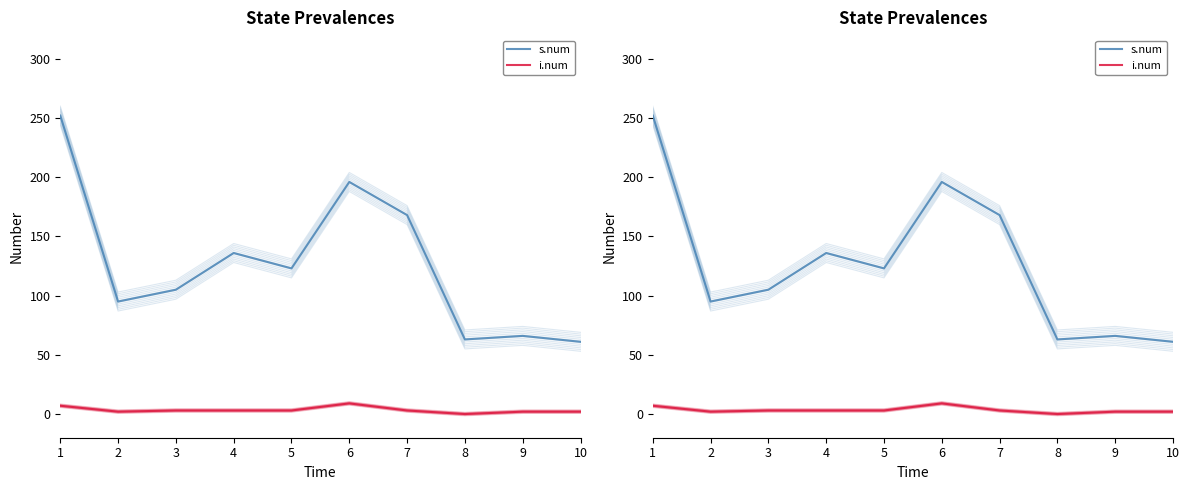

True or false: i.num and s.num intersect in this chart.

False